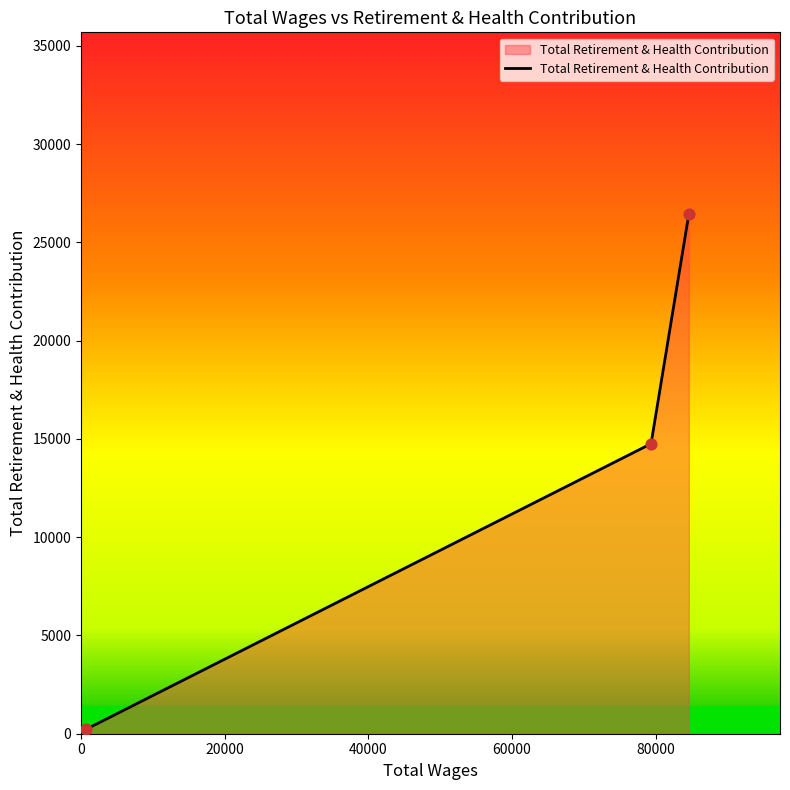

What is the difference between the second highest and minimum values?

14525